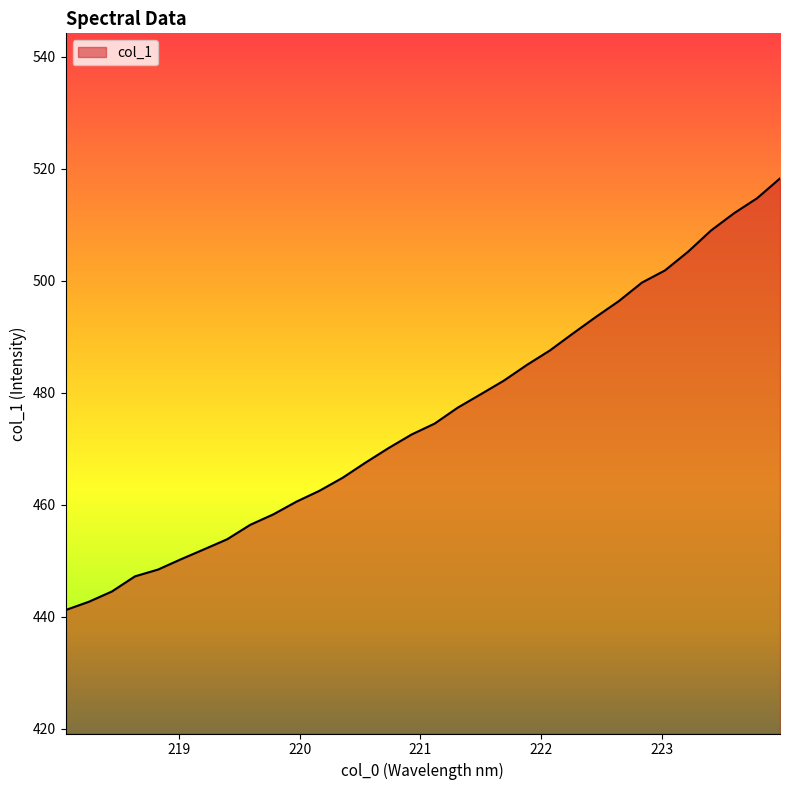

What is the maximum value shown in the chart?

518.3